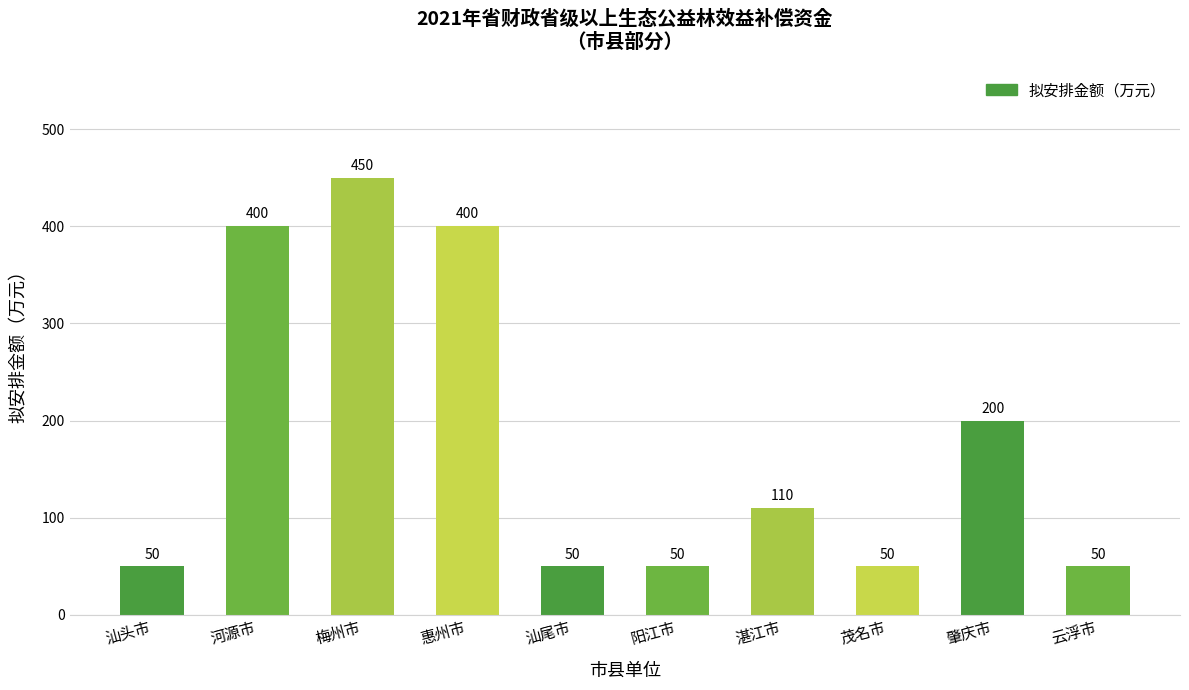

Is it true that the value at 汕尾市 is 50?

True